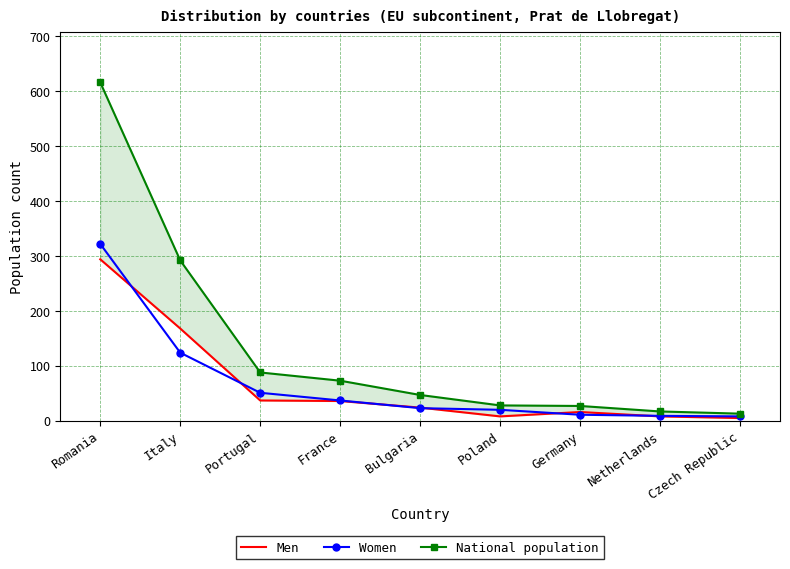

How many series are shown in this chart?

3